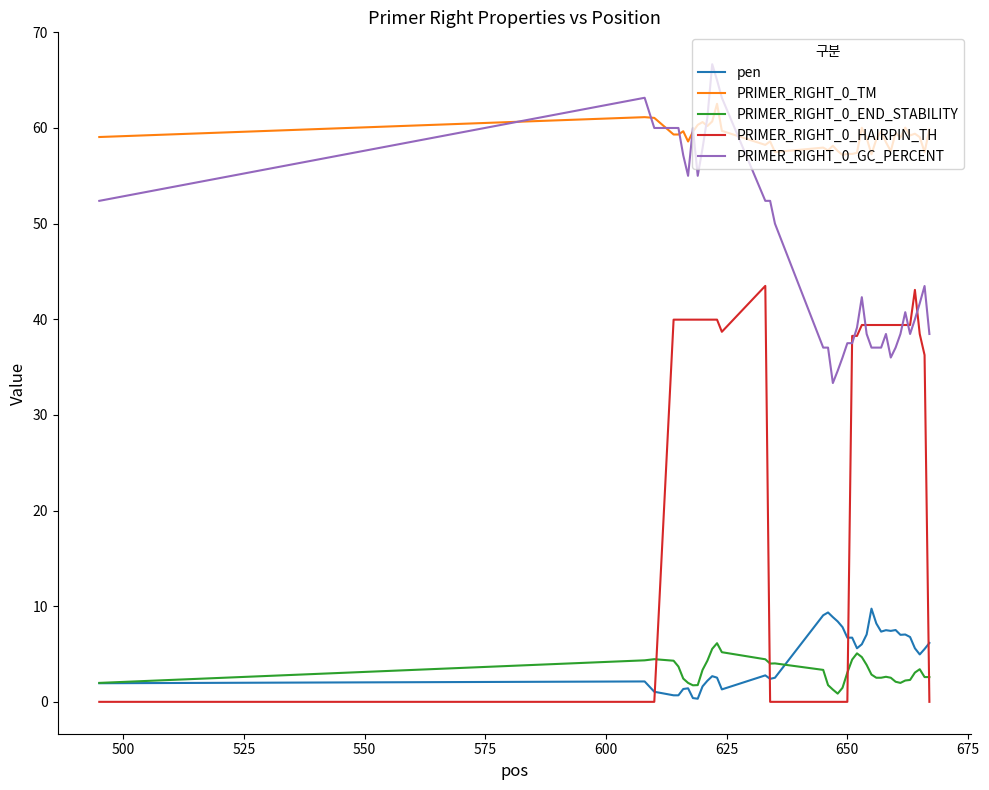

What is the maximum value for pen?

9.7